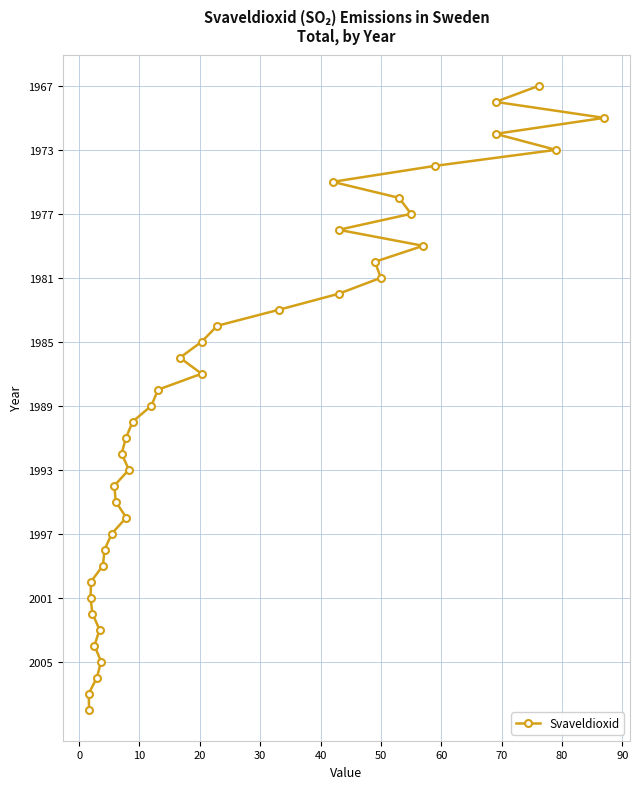

At which label does the data first exceed 1989?

21